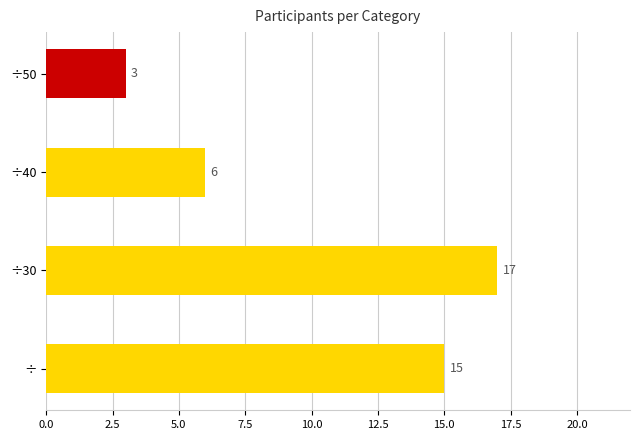

What is the minimum value shown in the chart?

3